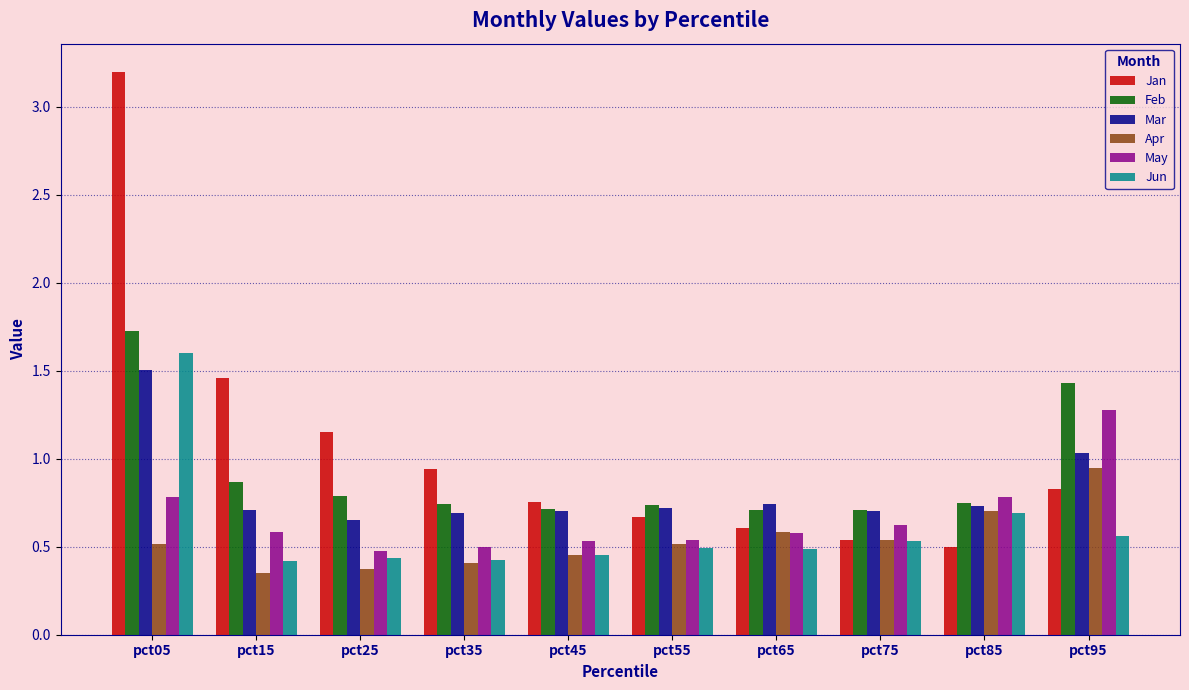

What is the sum of all Jan values?

10.6